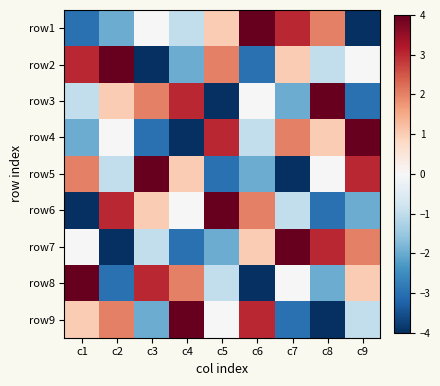

What is the greatest value displayed?

4